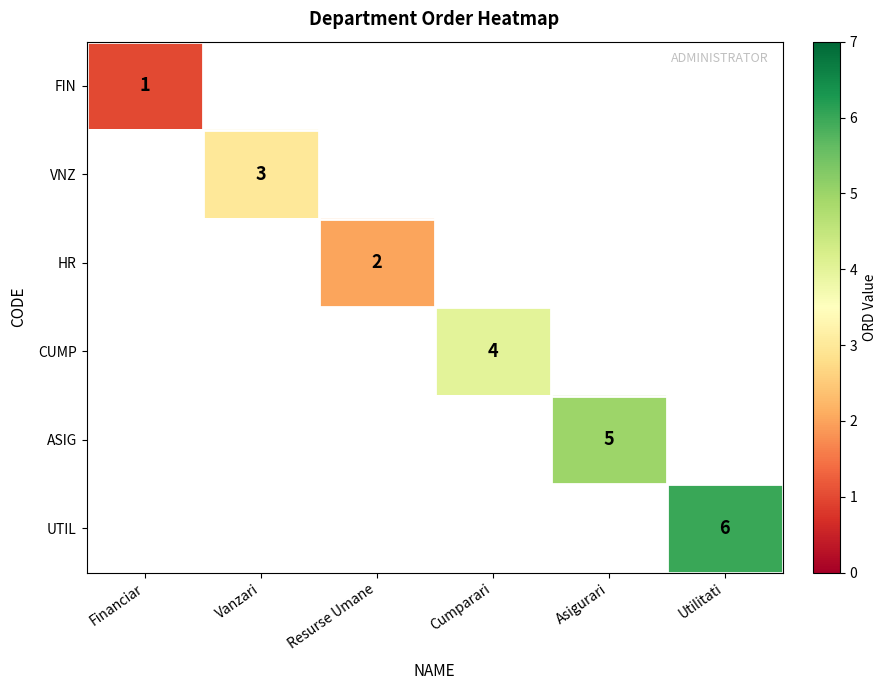

The value of ASIG at Asigurari is 8.3. True or false?

False